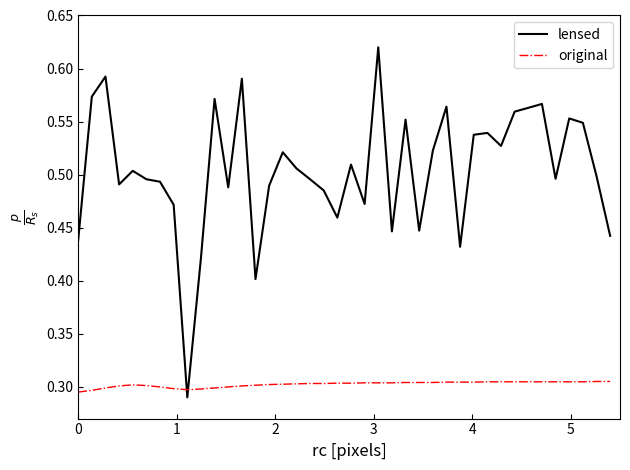

Which series has the largest range (max minus min)?

lensed